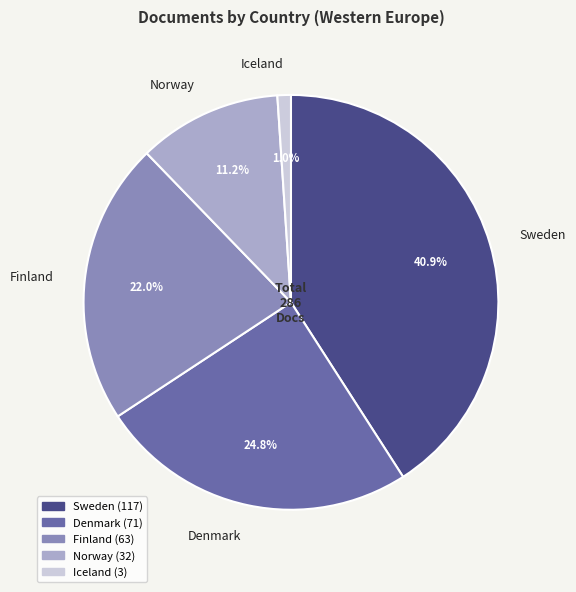

Which category has the smallest portion of the pie?

Iceland